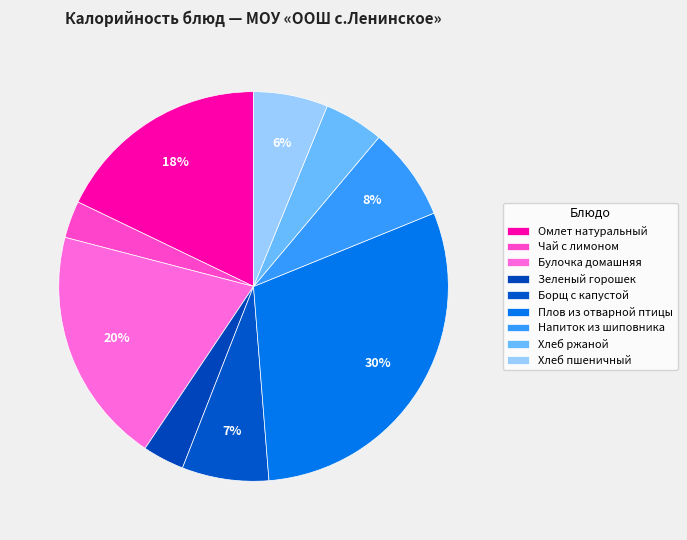

What percentage is the Чай с лимоном slice, to the nearest percent?

3%